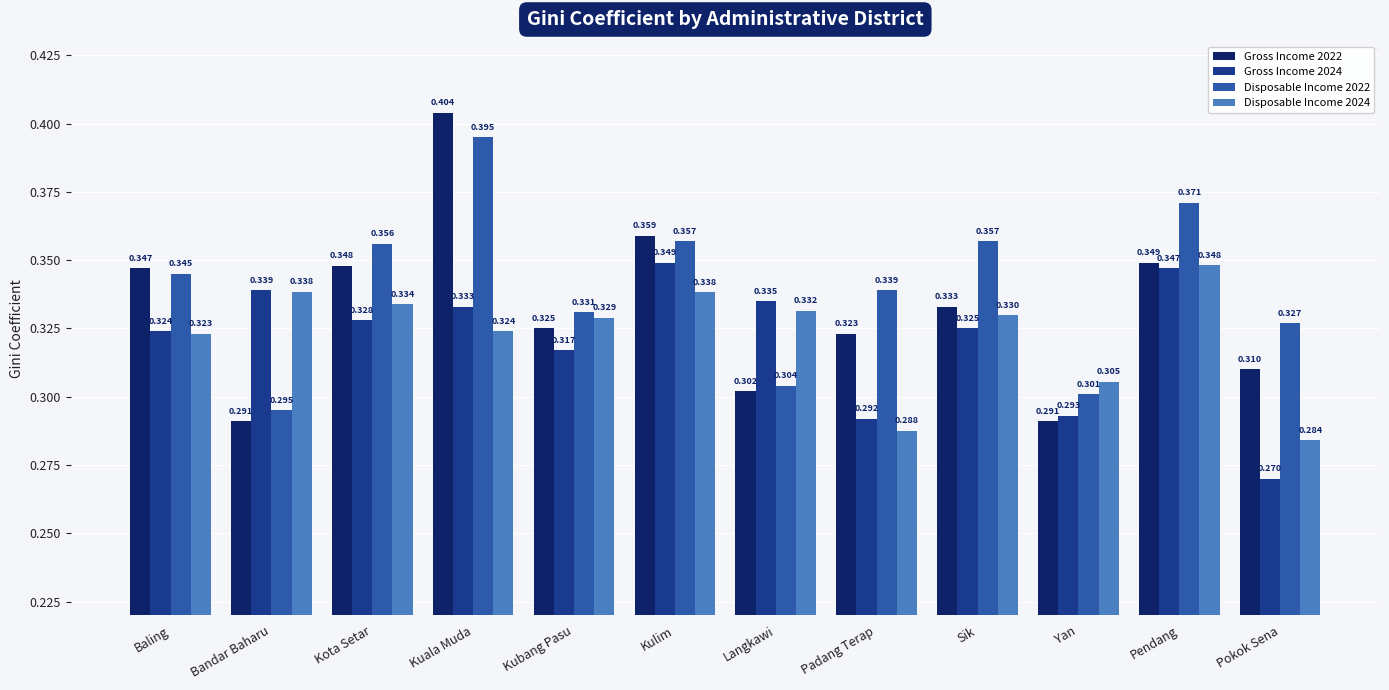

At which category is the sum across all series the highest?

Kuala Muda